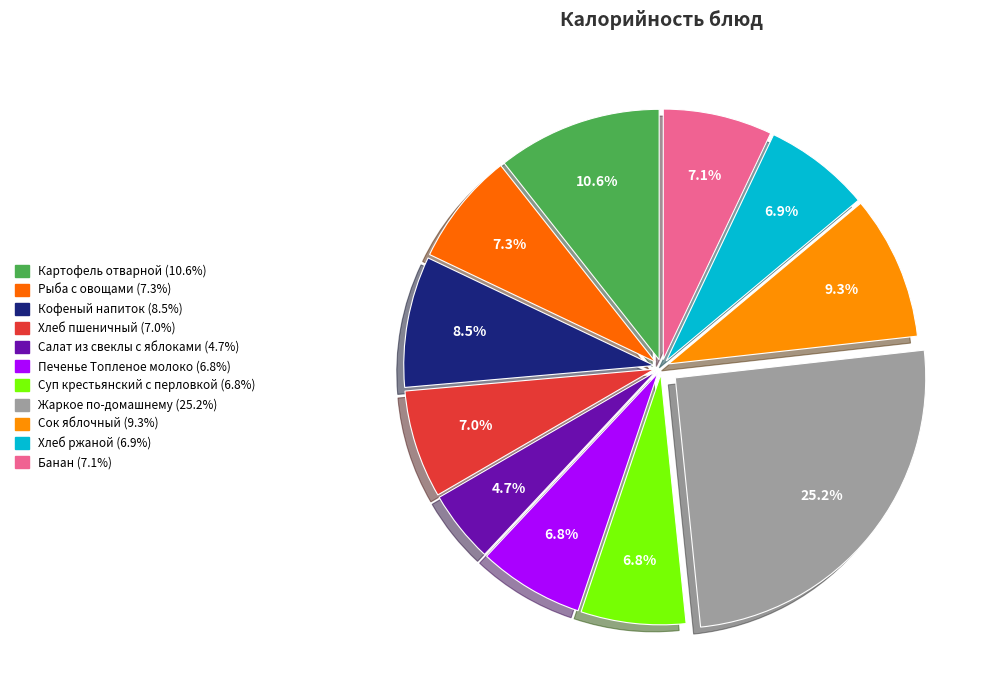

Do Кофеный напиток and Картофель отварной together represent more than half of the pie?

No